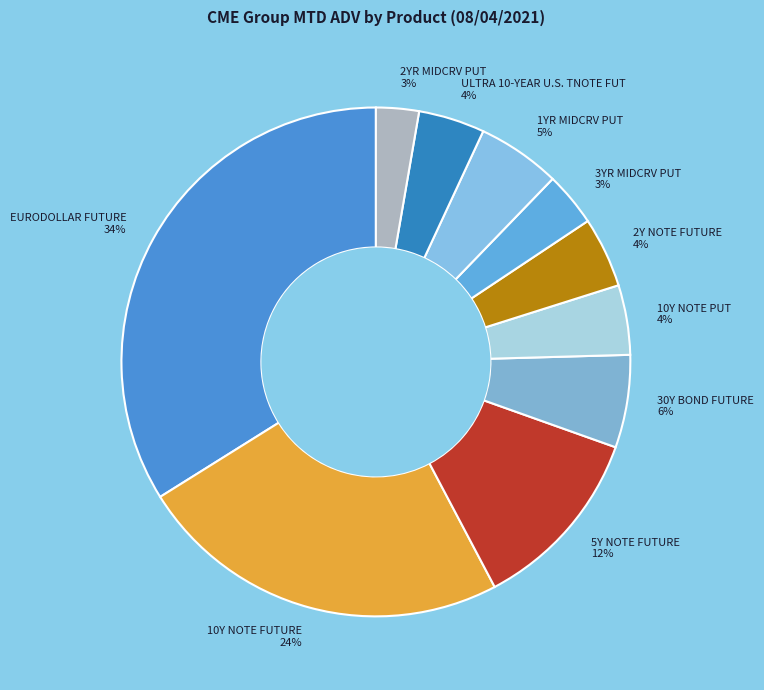

To the nearest percent, what is the combined percentage of 5Y NOTE FUTURE and 2YR MIDCRV PUT?

15%